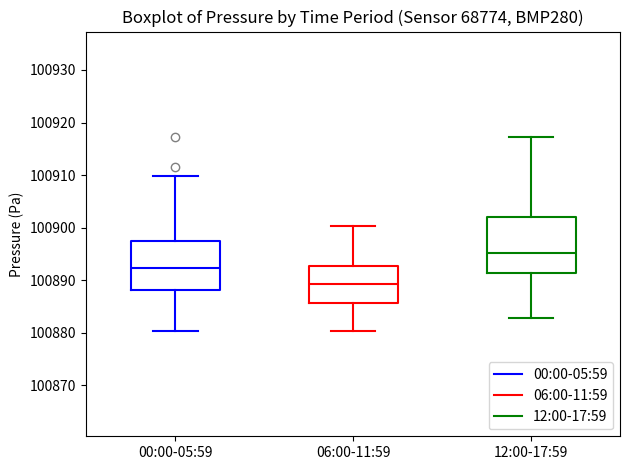

Comparing the boxes themselves (not the whiskers), which one is the tallest?

12:00-17:59